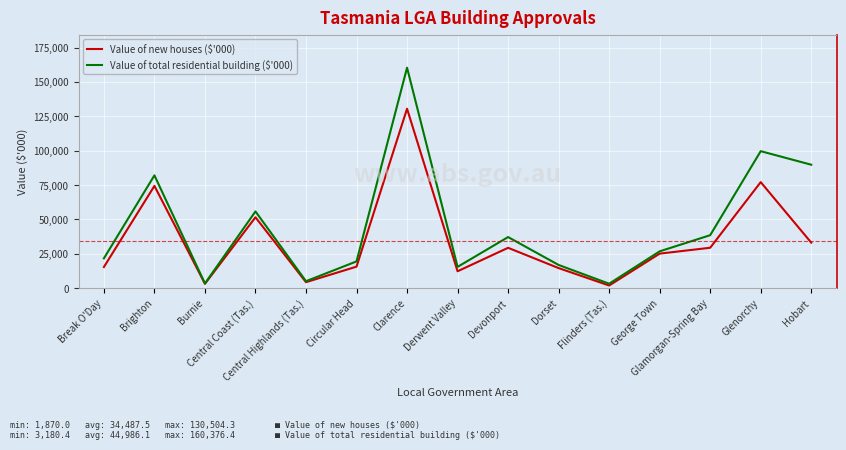

In Value of new houses ($'000), how many points are higher than both neighbors (excluding endpoints)?

5